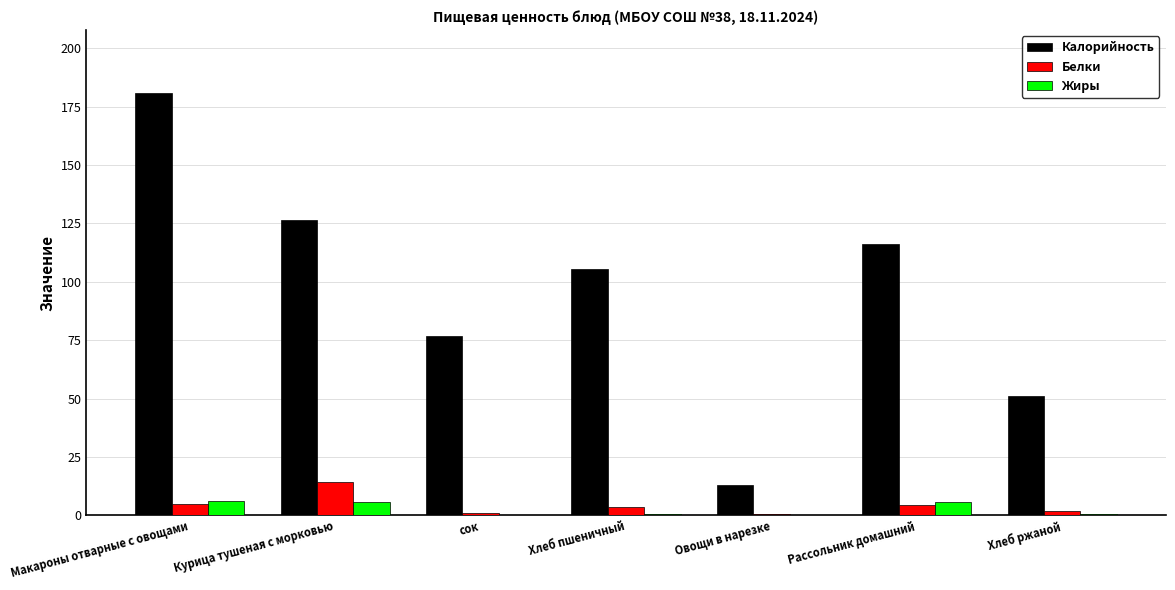

Which series changed the most between сок and Рассольник домашний?

Калорийность